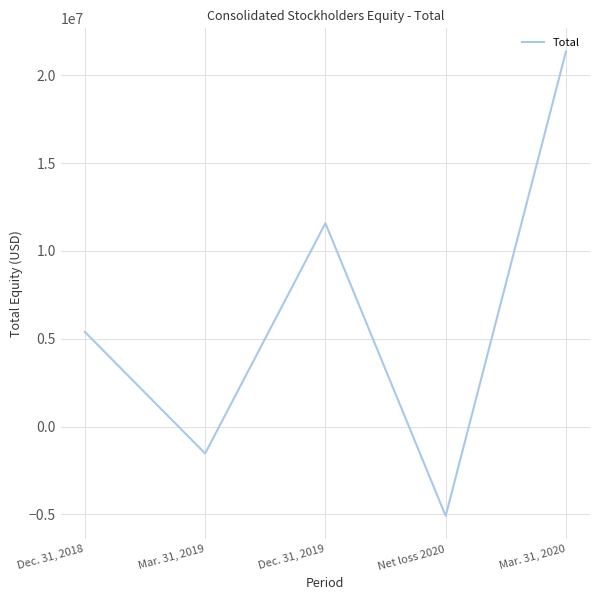

How many values are below zero?

2